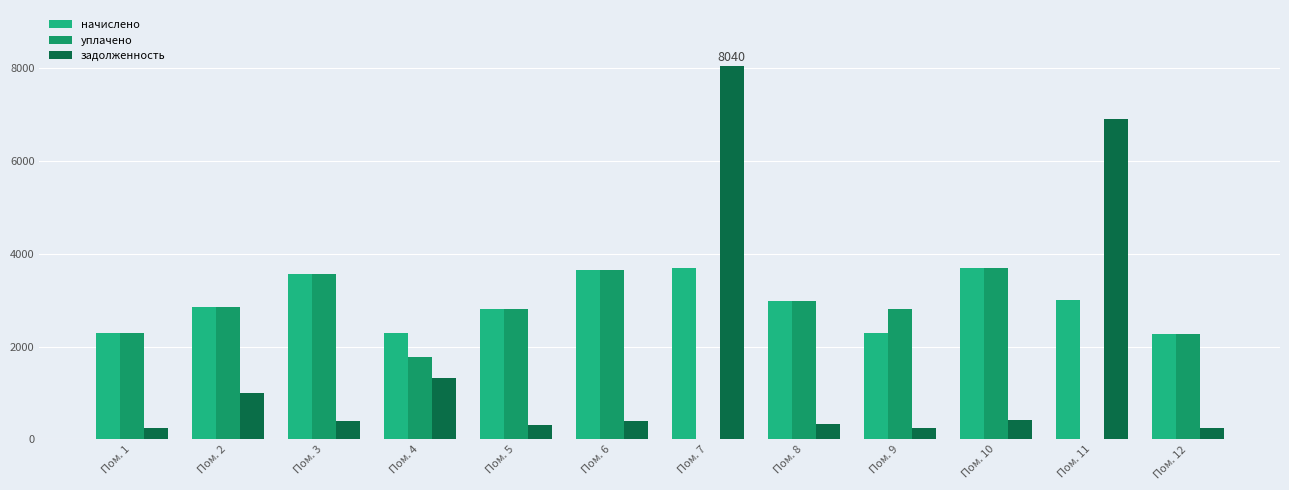

What are all the series names shown in the legend?

начислено, уплачено, задолженность